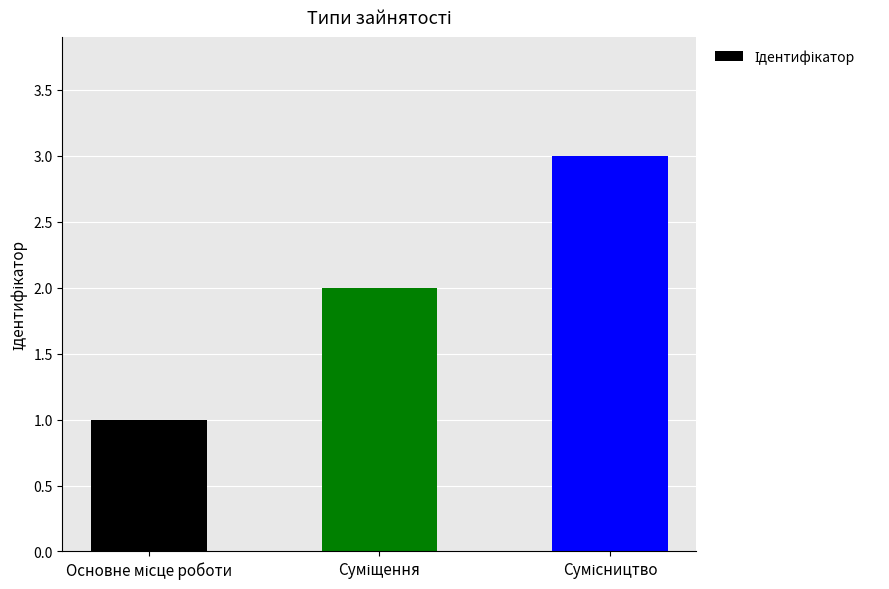

Reading left to right, what are all the values shown in this chart?

1	2	3